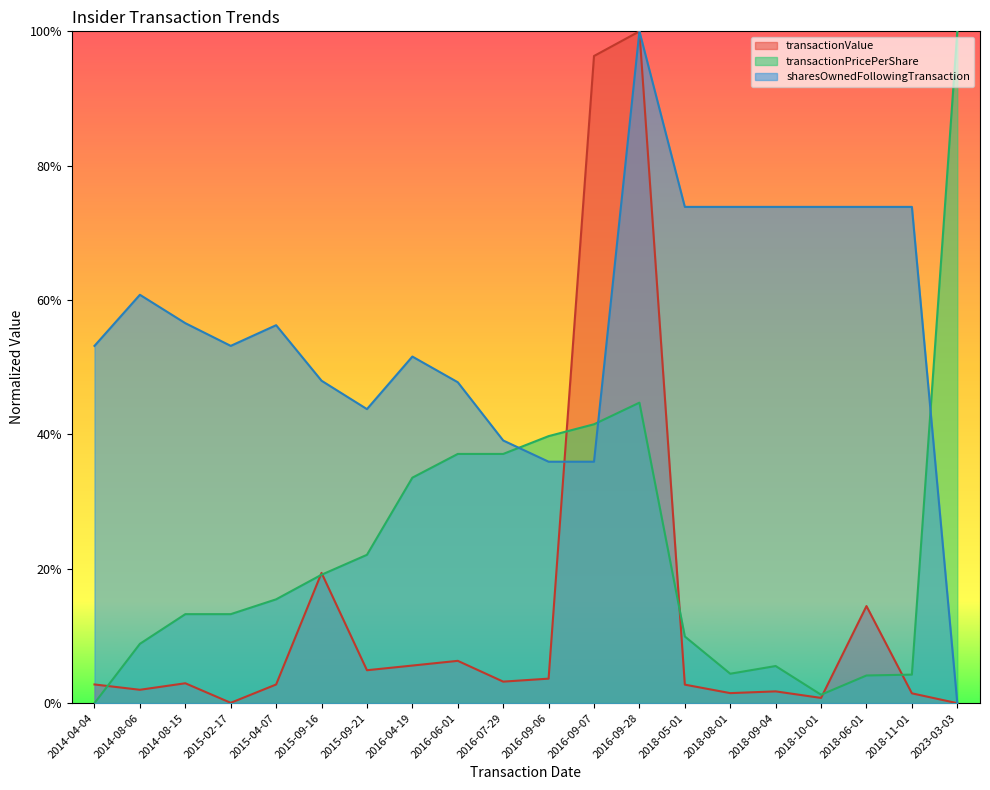

Rank the series by their maximum value, from highest to lowest.

transactionValue, transactionPricePerShare, sharesOwnedFollowingTransaction